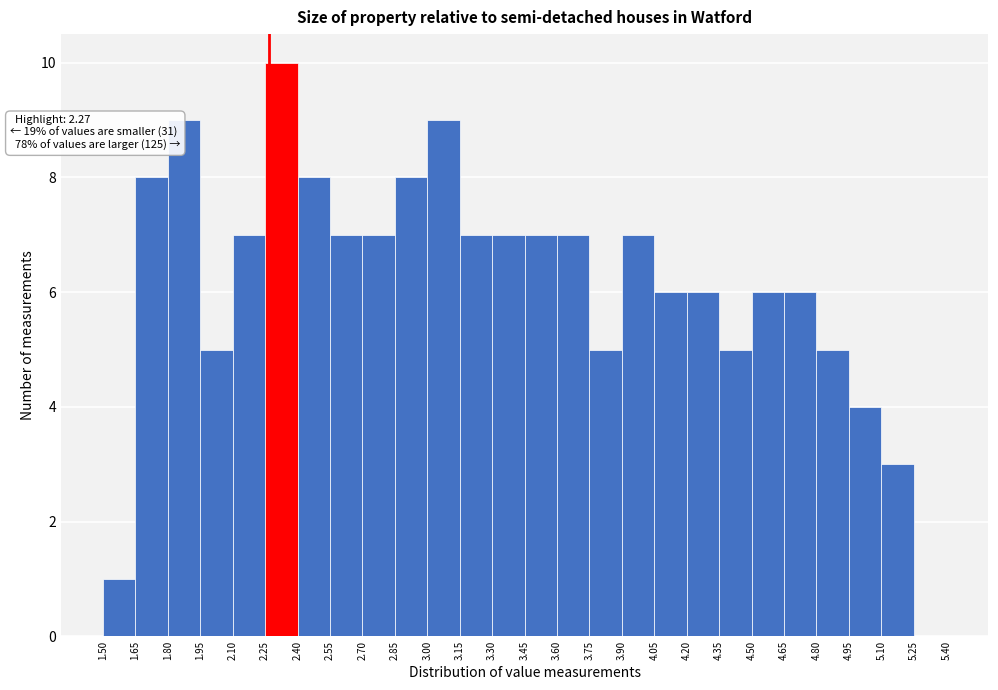

Which range on the x-axis has the tallest bar?

2.25 to 2.40